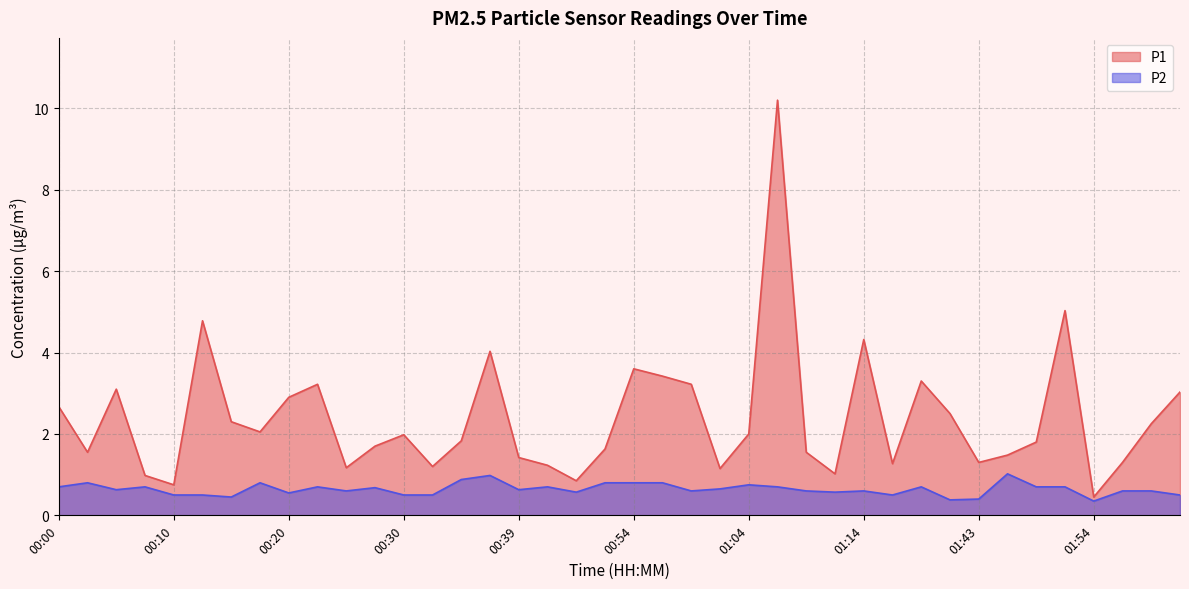

Where is P1 nearest to the value 5?

01:51